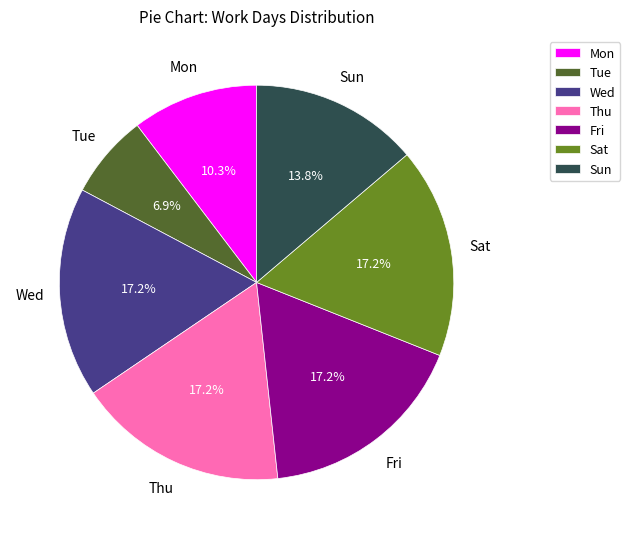

How many slices are in this pie chart?

7